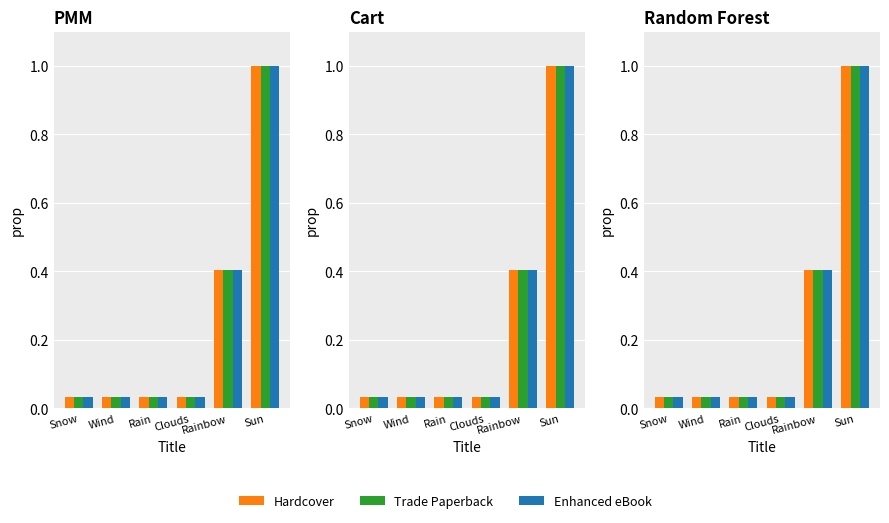

Is it true that Trade Paperback equals 0.7 at Rainbow?

False